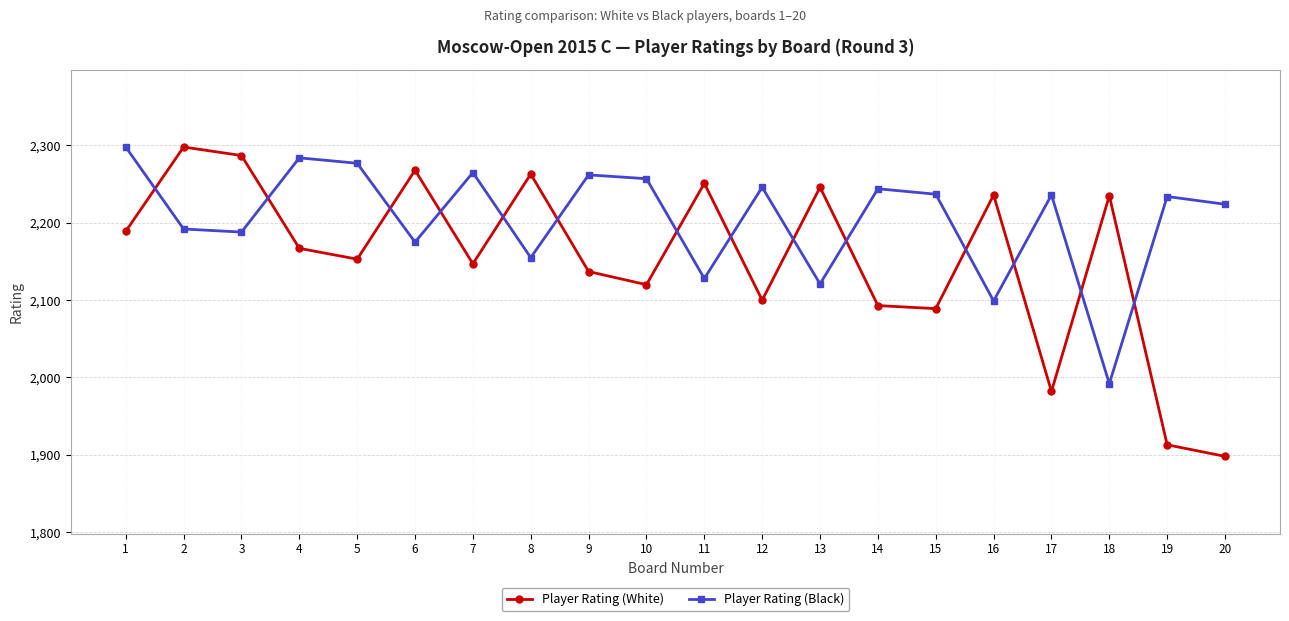

What is the approximate value of Player Rating (Black) at 14, to the nearest 10?

2240